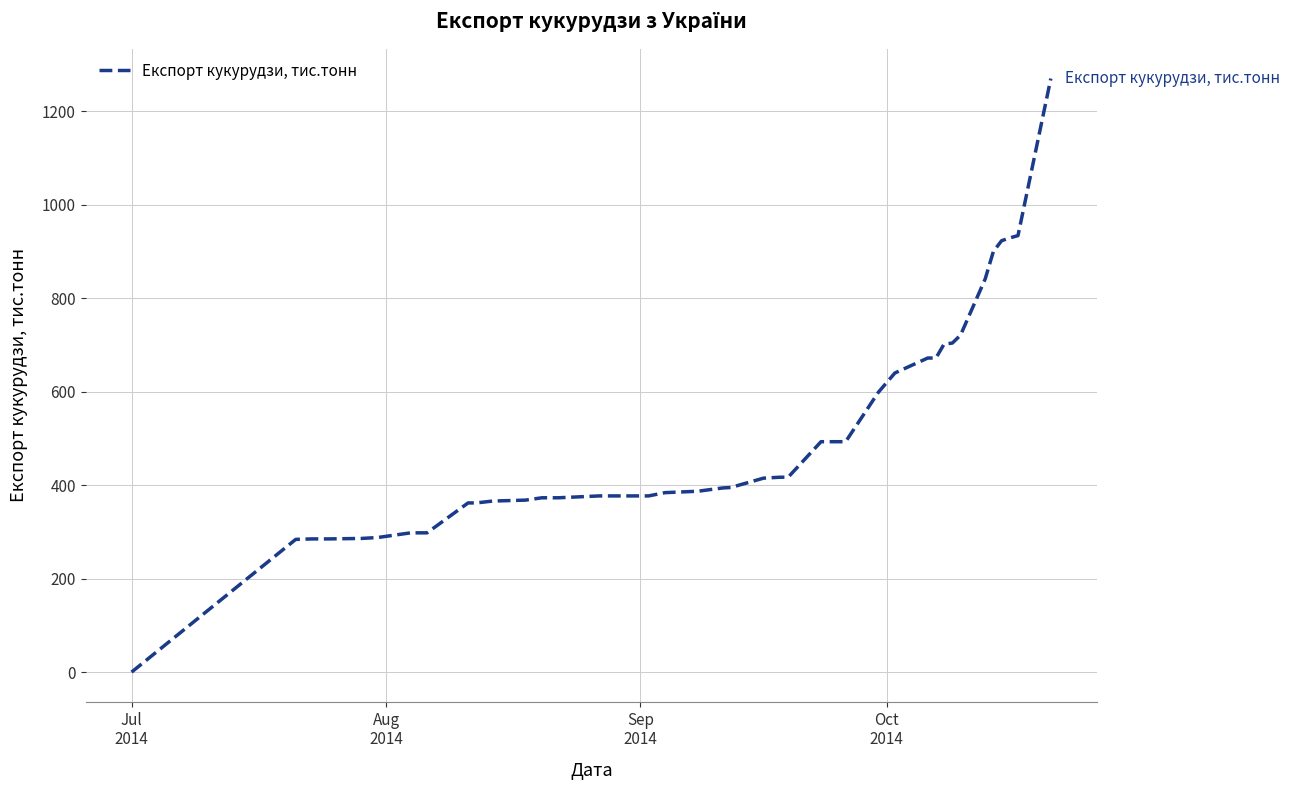

What is the difference between the maximum and minimum values?

1270